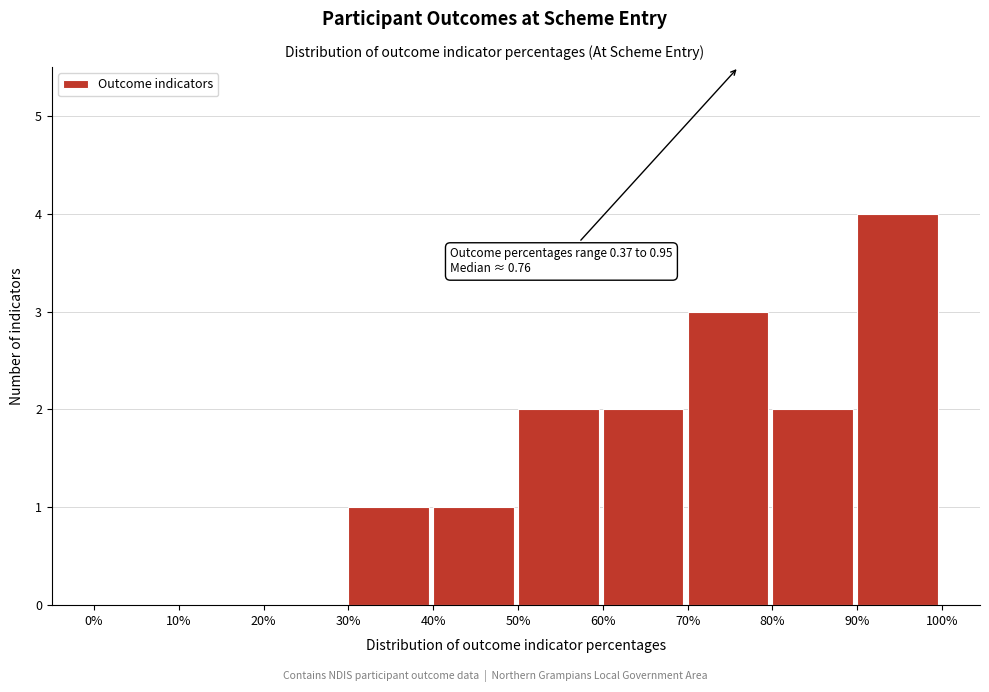

Reading left to right, list all the values displayed in this chart.

0%=0	10%=0	20%=0	30%=1	40%=1	50%=2	60%=2	70%=3	80%=2	90%=4